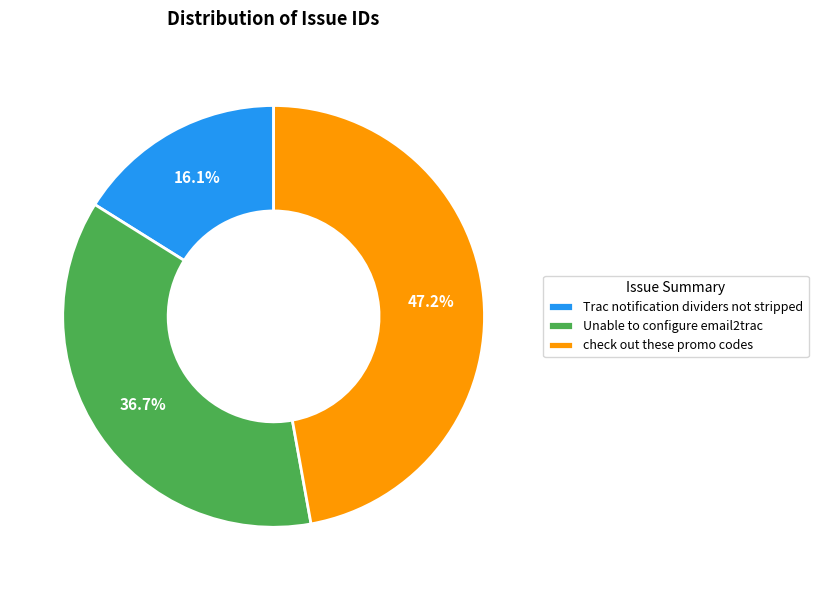

Which slice is the smallest?

Trac notification dividers not stripped